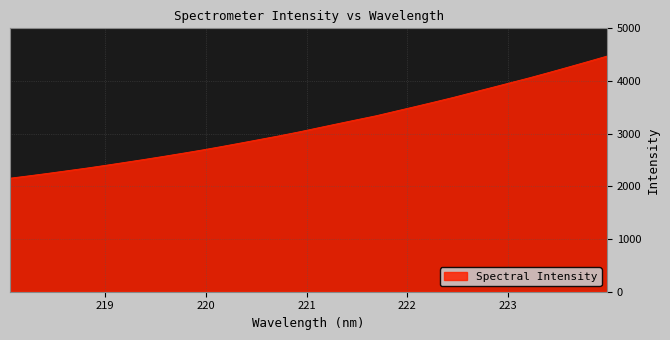

What is the difference between the maximum and minimum values?

2318.5